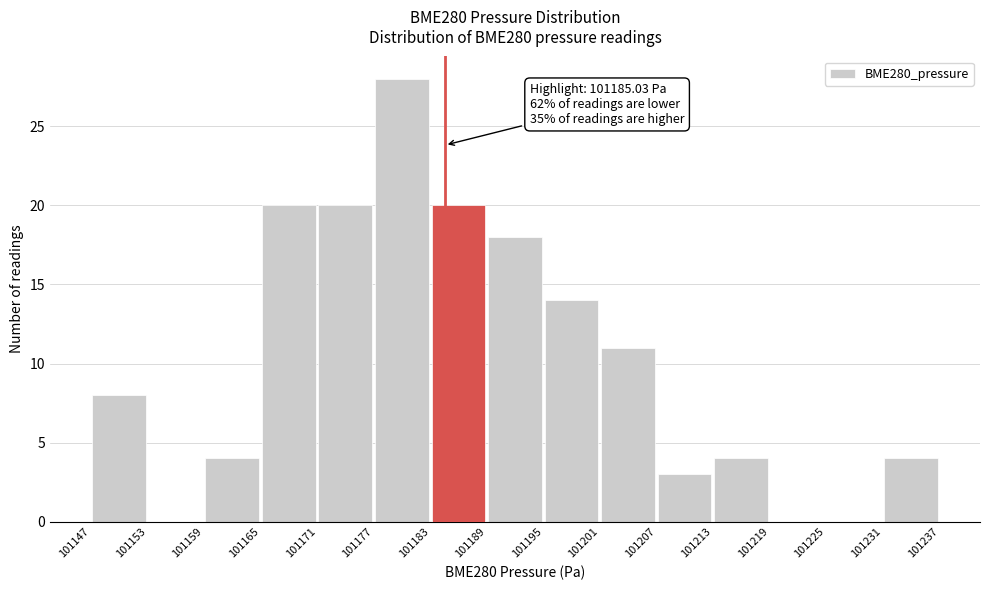

Over which range of the x-axis is the bar tallest?

101177 to 101183